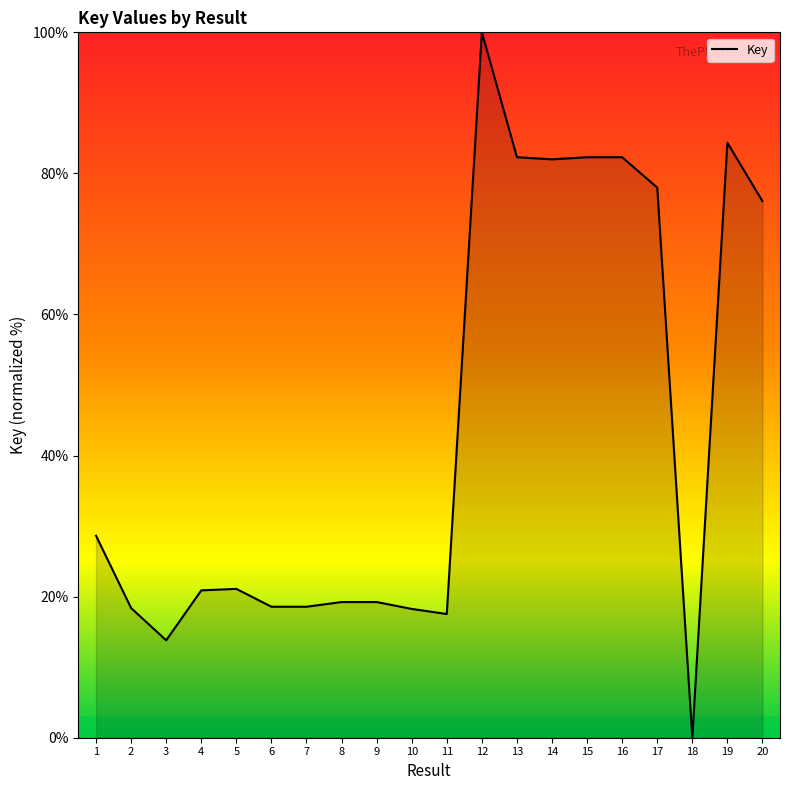

At which category does the data reach its first local valley?

3